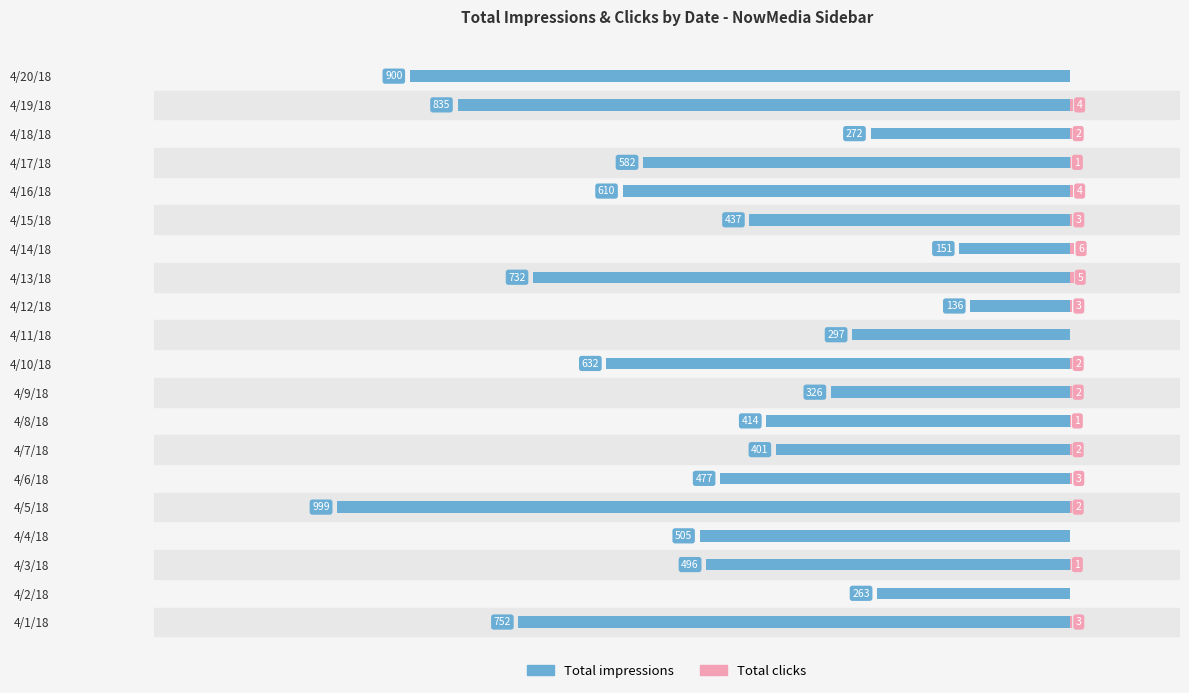

Which series has the largest range (max minus min)?

Total impressions